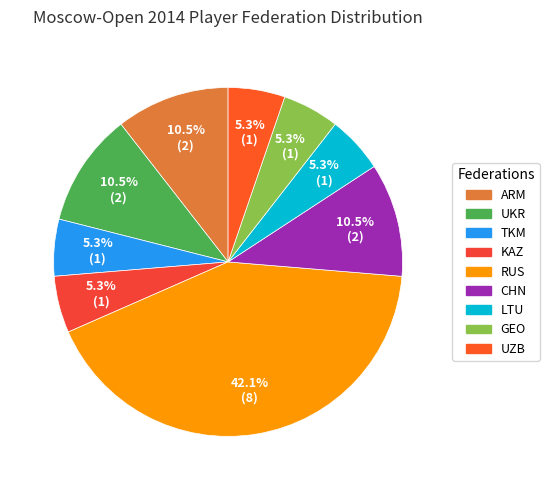

Does TKM account for over 50% of the chart?

No